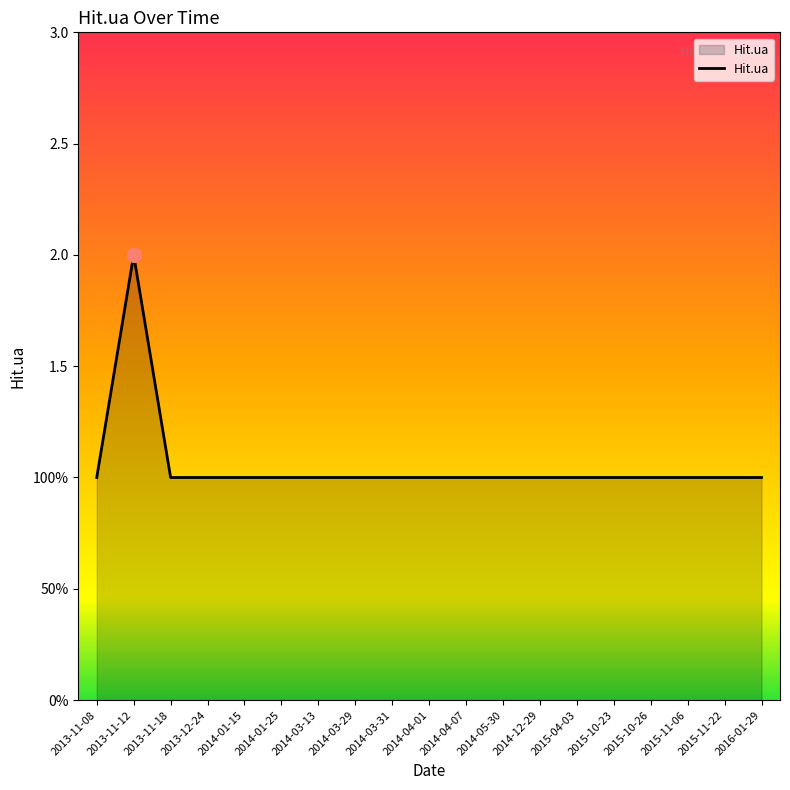

List the labels in order of value, smallest first.

2013-11-08, 2013-11-18, 2013-12-24, 2014-01-15, 2014-01-25, 2014-03-13, 2014-03-29, 2014-03-31, 2014-04-01, 2014-04-07, 2014-05-30, 2014-12-29, 2015-04-03, 2015-10-23, 2015-10-26, 2015-11-06, 2015-11-22, 2016-01-29, 2013-11-12